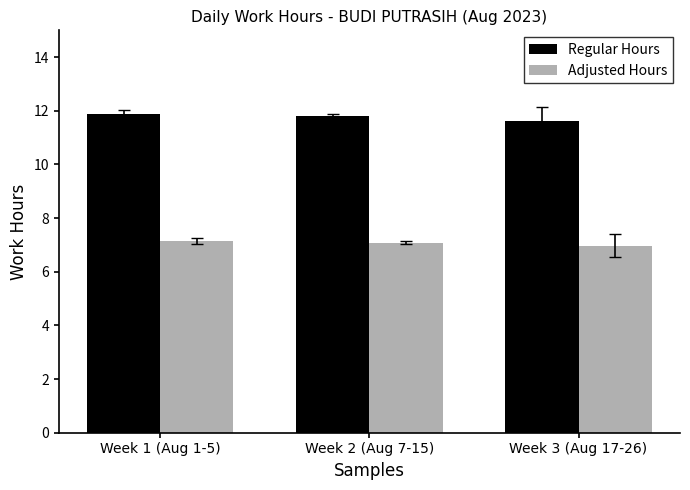

At Week 2 (Aug 7-15), list the series in order from smallest to largest.

Adjusted Hours, Regular Hours